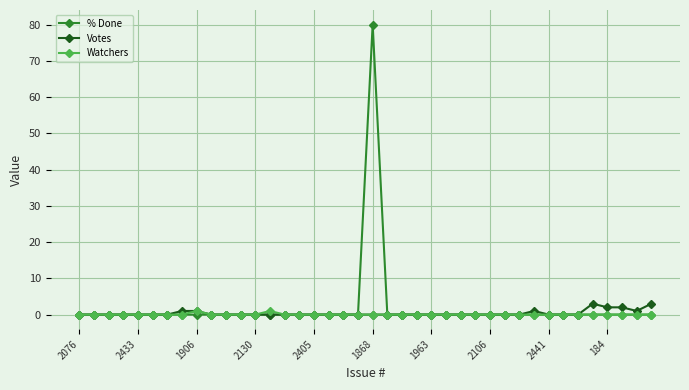

Reading right to left, extract all data points from this chart.

% Done: 0	0	0	0	0	0	0	0	0	0	0	0	0	0	0	0	0	0	0	80	0	0	0	0	0	0	0	0	0	0	0	0	0	0	0	0	0	0	0	0
Votes: 3	1	2	2	3	0	0	0	1	0	0	0	0	0	0	0	0	0	0	0	0	0	0	0	0	0	0	0	0	0	0	1	1	0	0	0	0	0	0	0
Watchers: 0	0	0	0	0	0	0	0	0	0	0	0	0	0	0	0	0	0	0	0	0	0	0	0	0	0	1	0	0	0	0	1	0	0	0	0	0	0	0	0